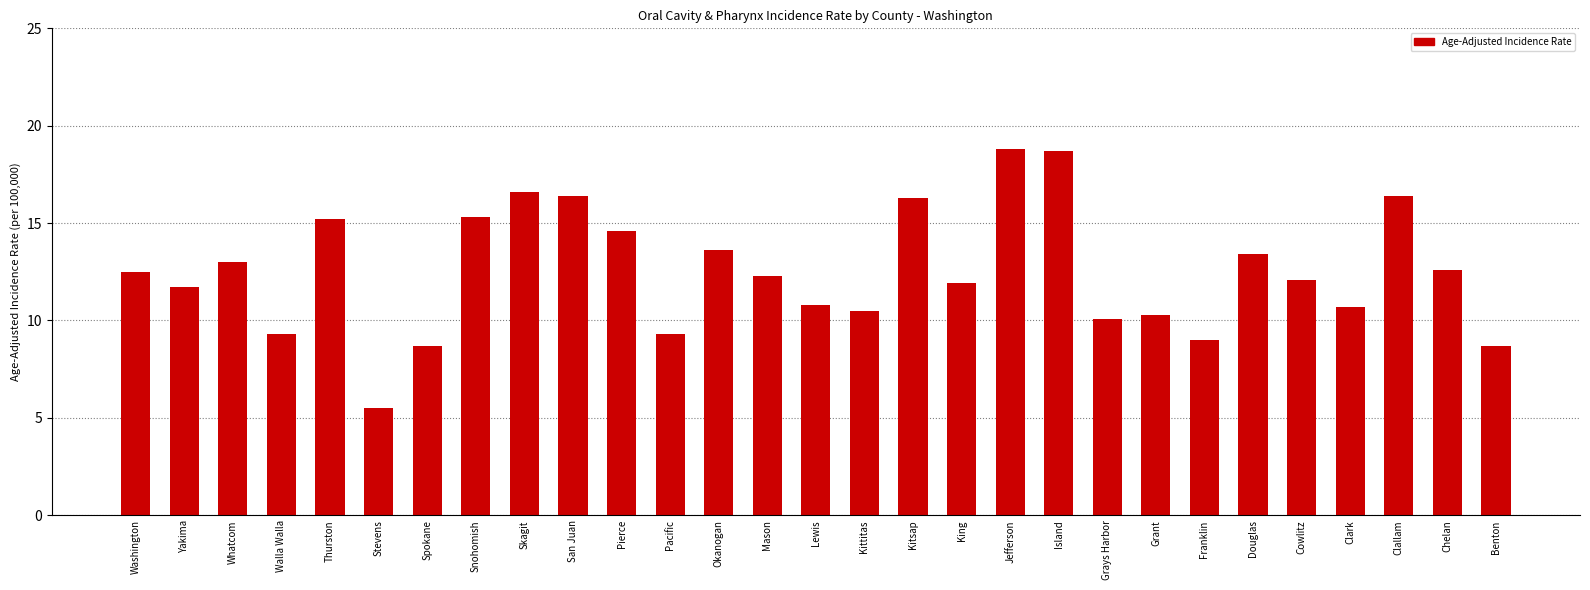

True or false: the data shows 5.7 at King.

False